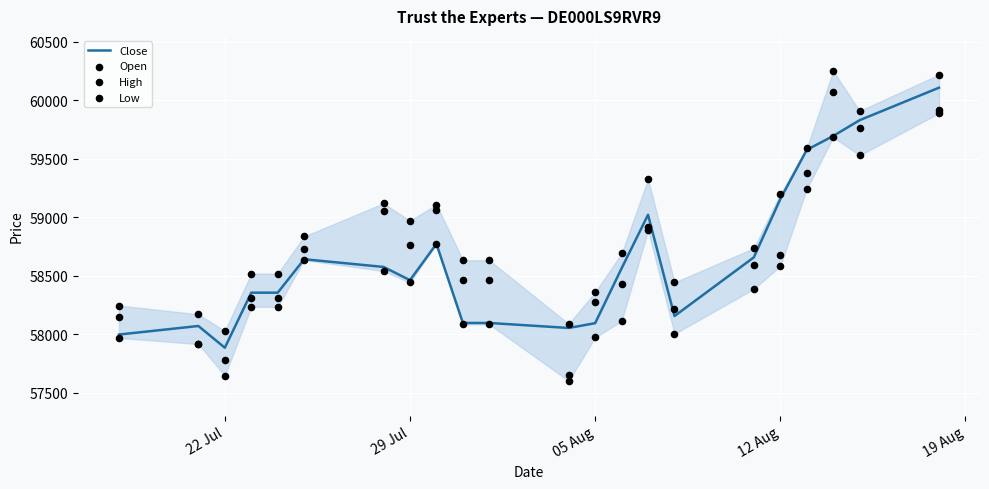

What is the lowest value of the Close series?

57885